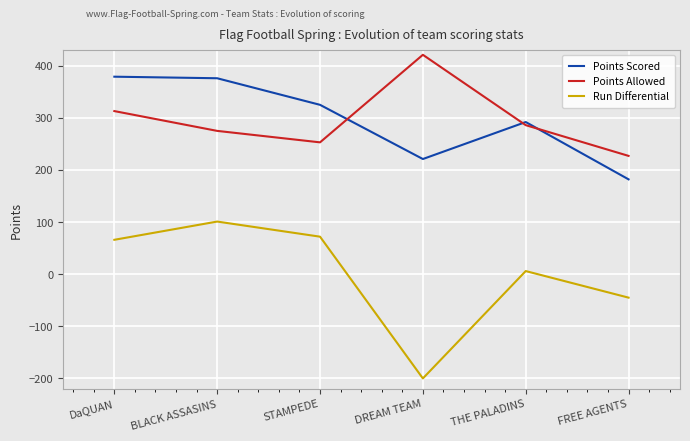

What is the difference between the highest and lowest values at BLACK ASSASINS?

275